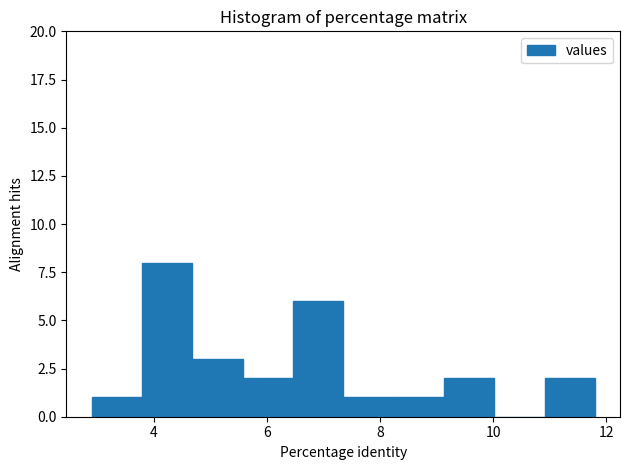

How tall is the bar that spans 4.6 to 5.6 on the x-axis? Neither the bar edges nor the heights are printed on the chart, so give them approximately, as read against the axes.

3